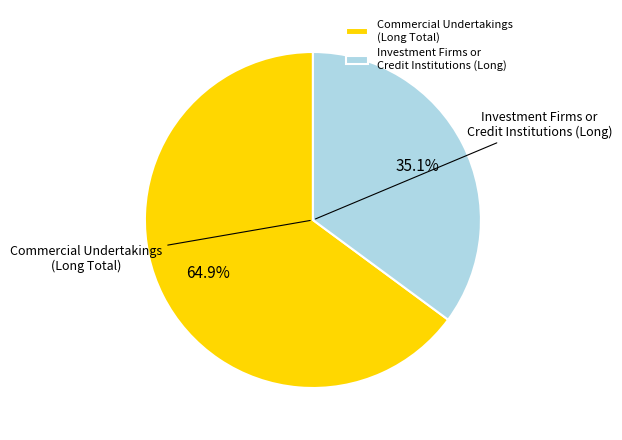

Count the number of slices in the pie.

2